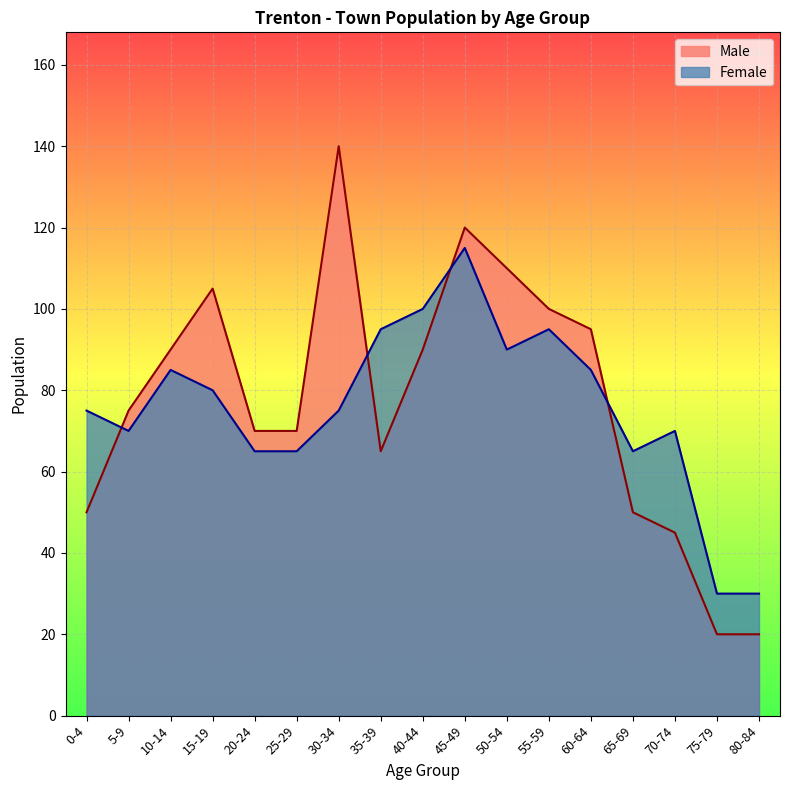

Where is the first local maximum for Female?

10-14